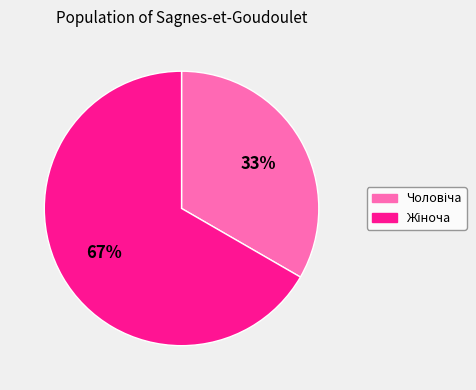

Is there any slice that represents more than half of the pie?

Yes